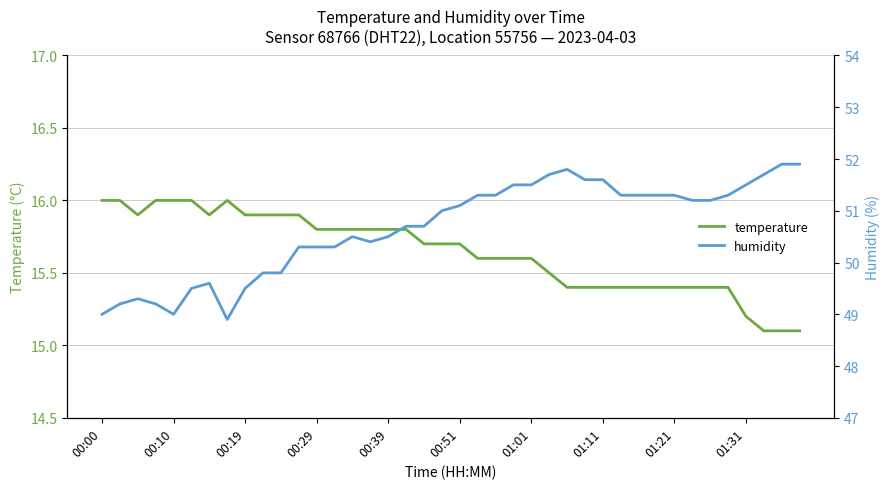

True or false: temperature and humidity cross at least once.

False